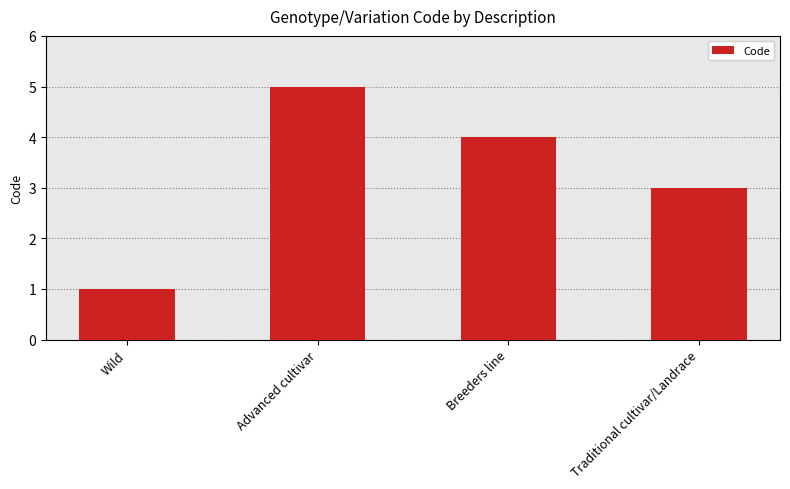

What is the sum of all values?

13